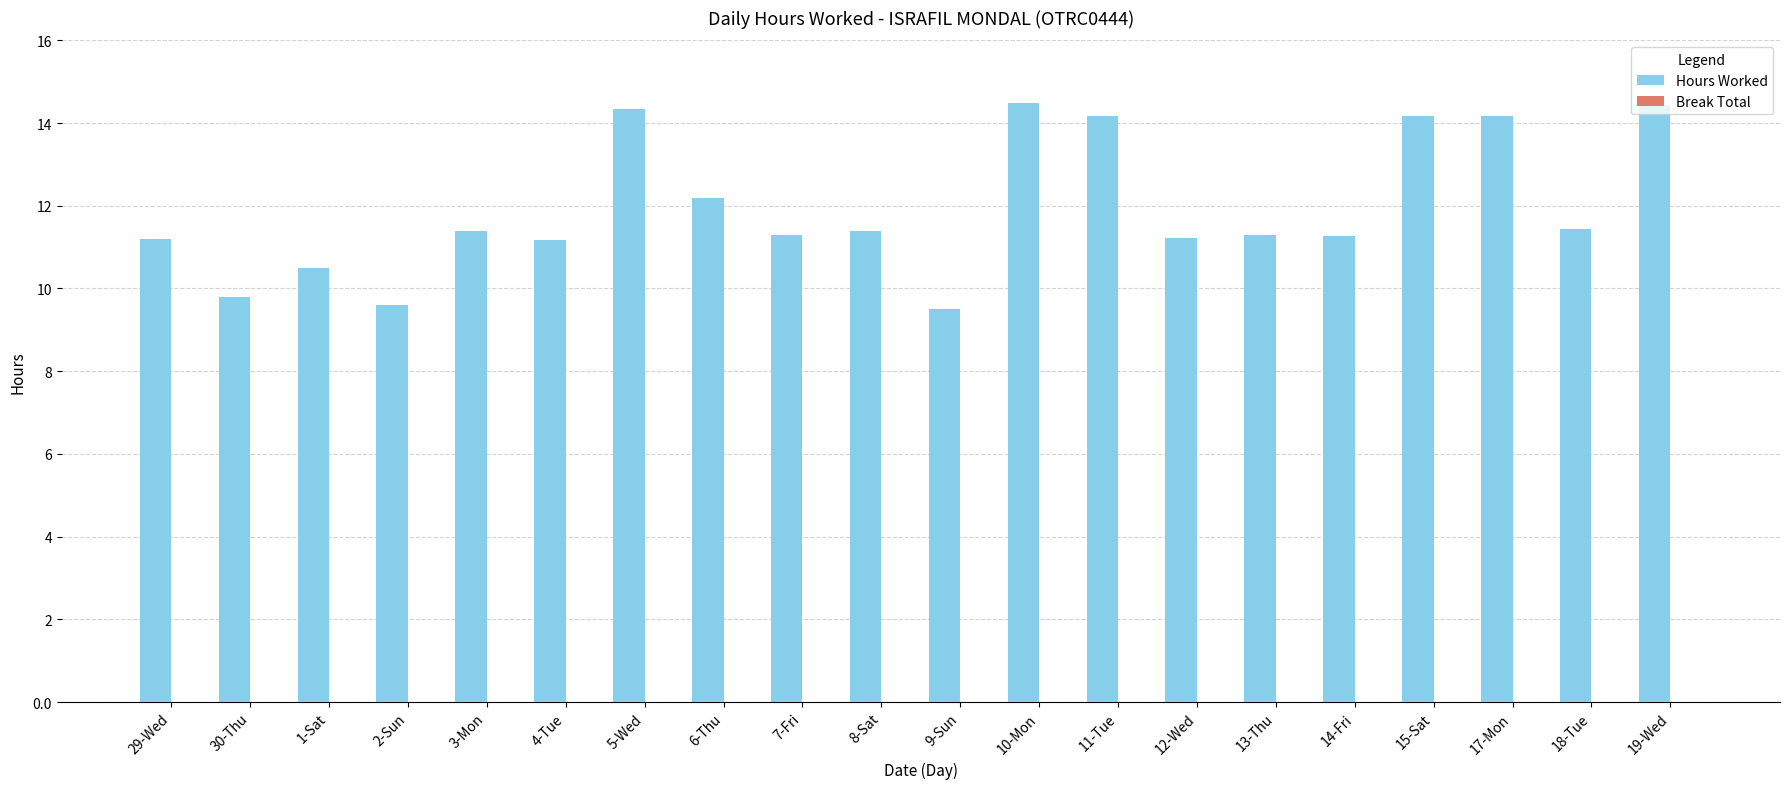

What is the maximum value shown in the chart?

14.5